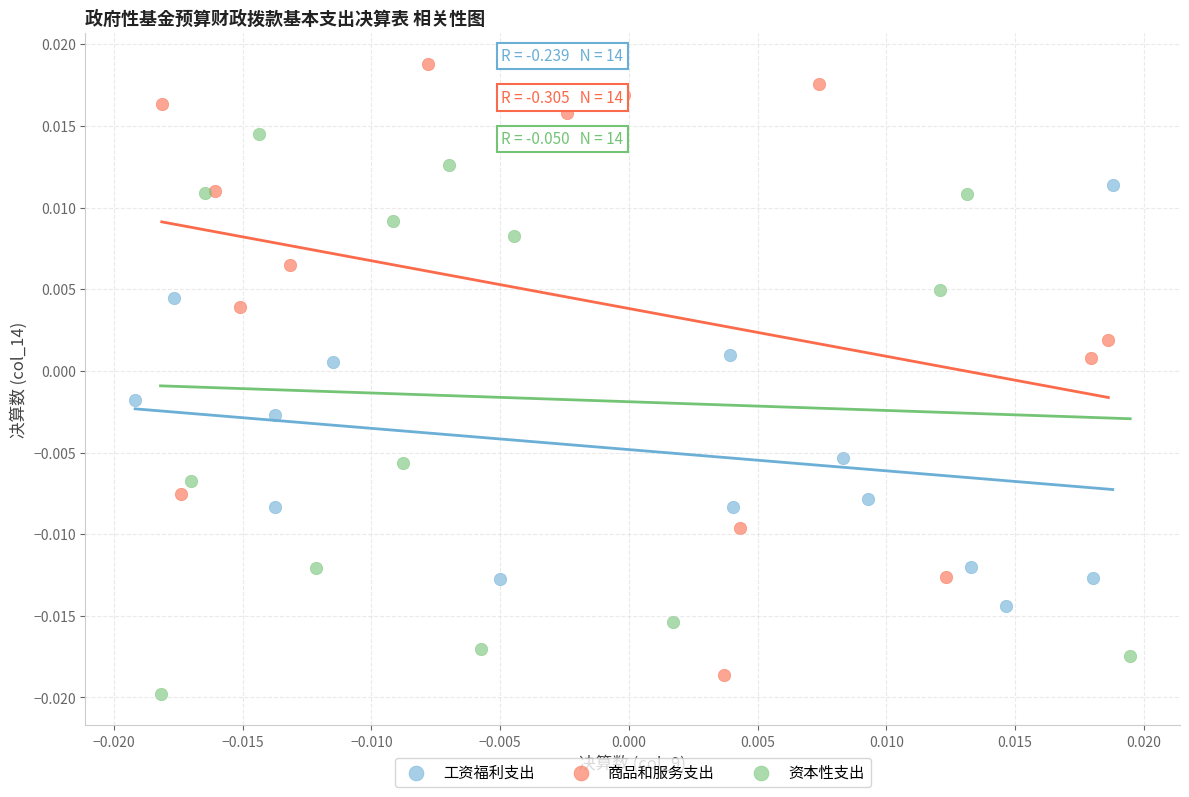

Which series contains the lowest Y value?

资本性支出